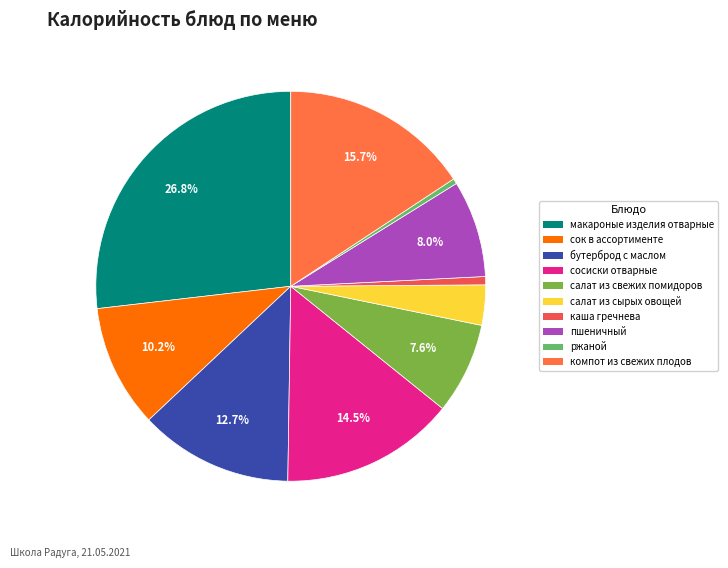

How many slices are in this pie chart?

10